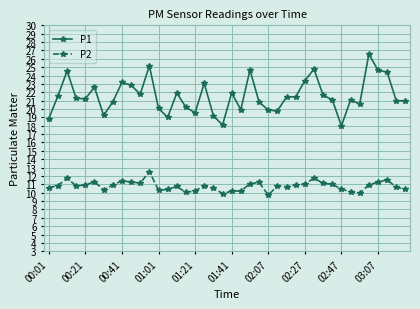

True or false: P1 has more than 2 points higher than both neighbors.

True